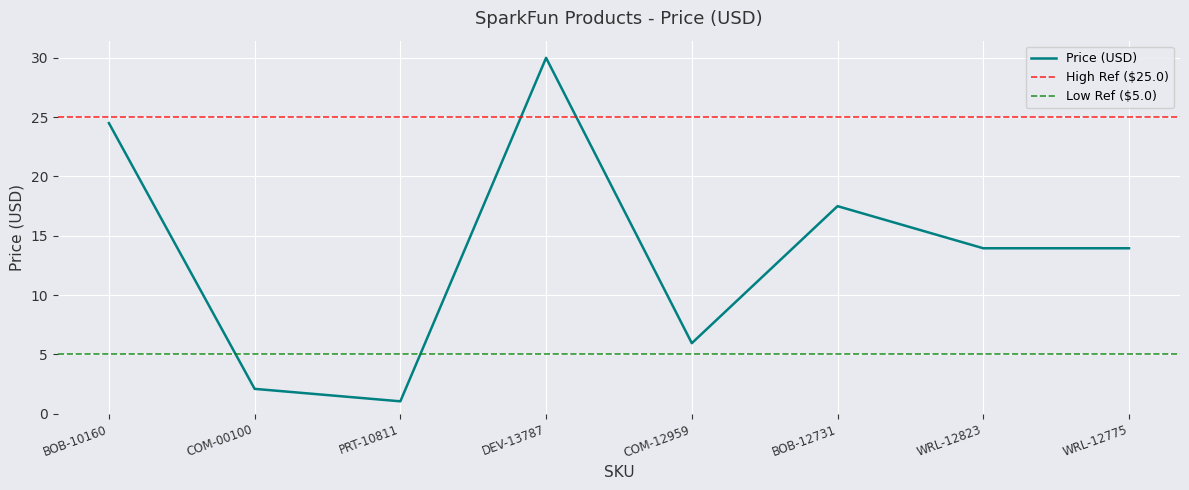

Reading left to right, extract all data points from this chart.

BOB-10160=24.5	COM-00100=2.1	PRT-10811=1.1	DEV-13787=30.0	COM-12959=6.0	BOB-12731=17.5	WRL-12823=13.9	WRL-12775=13.9